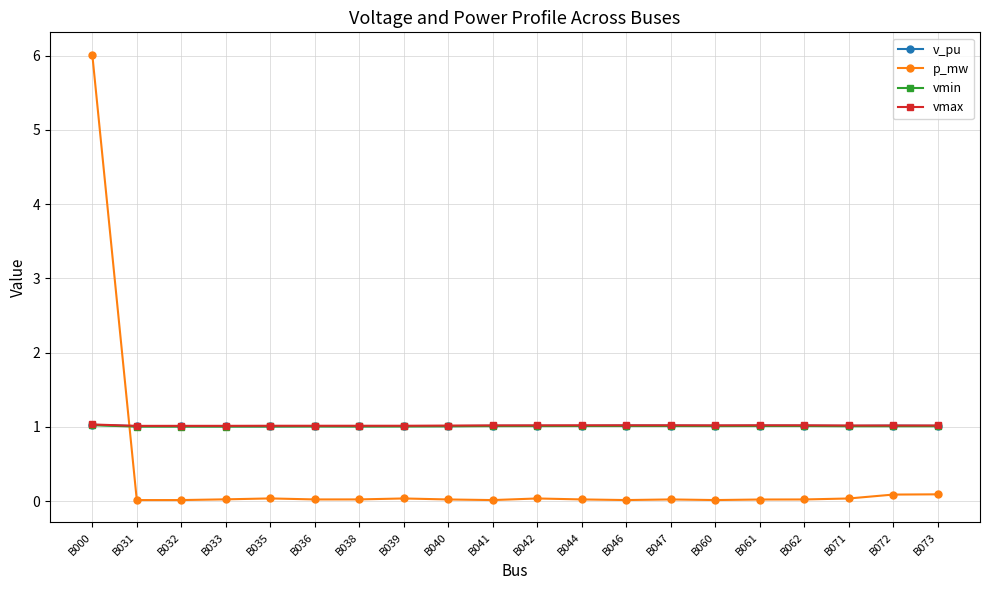

At which category is the sum across all series the highest?

B000